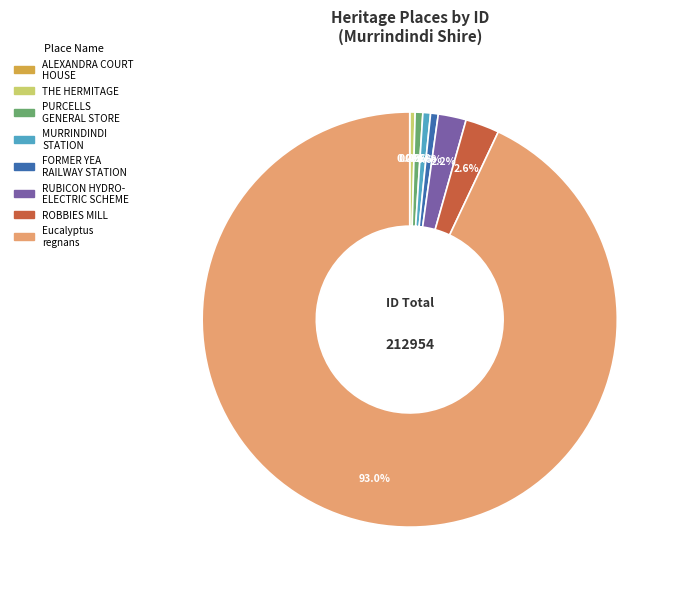

Does any single category account for the majority?

Yes